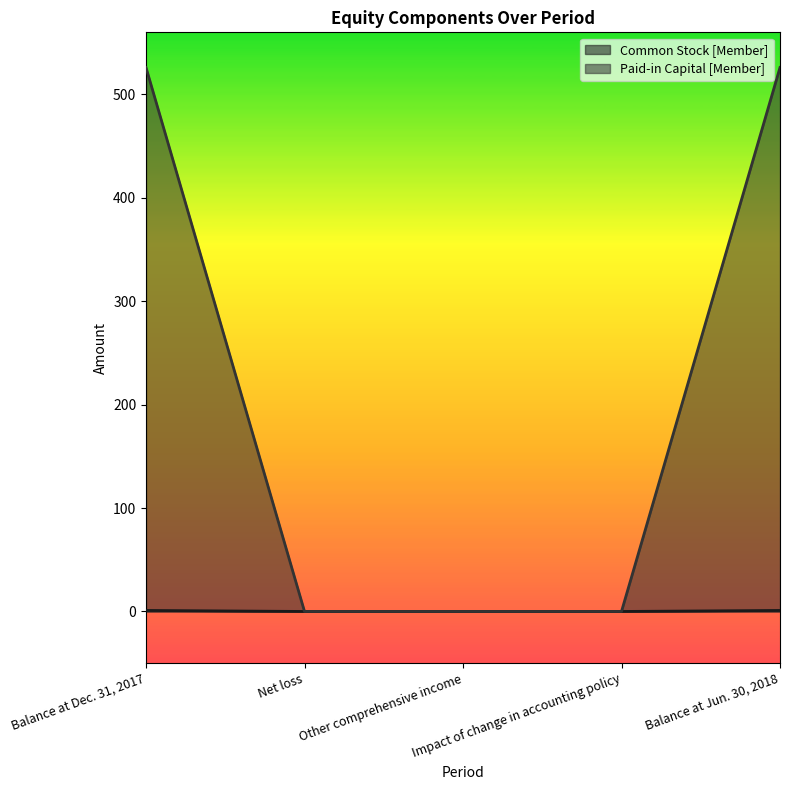

True or false: Common Stock [Member] and Paid-in Capital [Member] intersect in this chart.

False